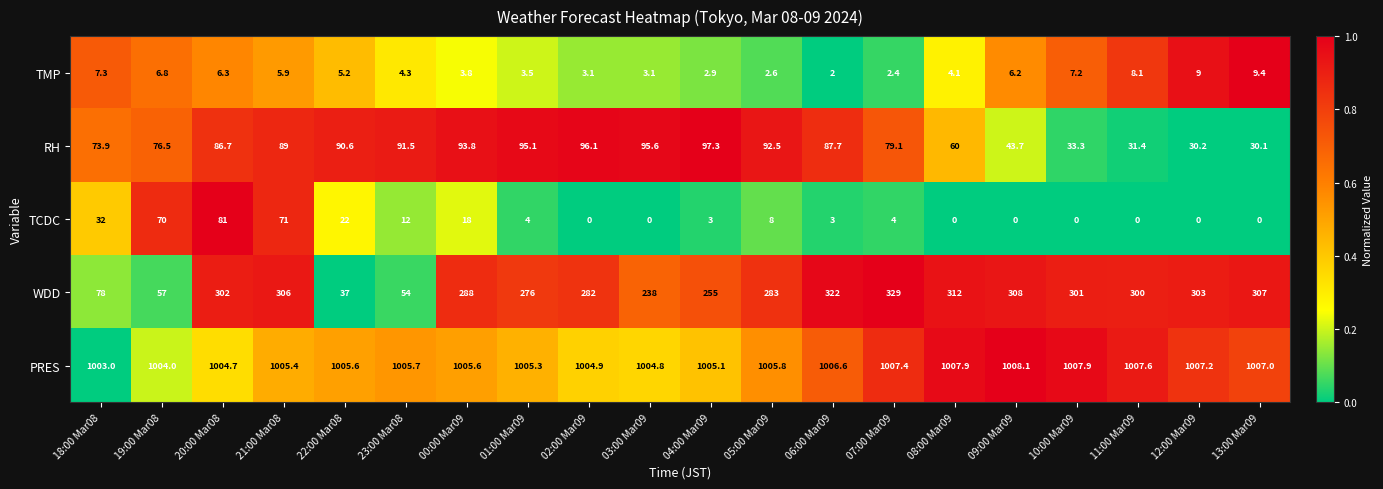

At which category is the sum across all series the highest?

20:00 Mar08